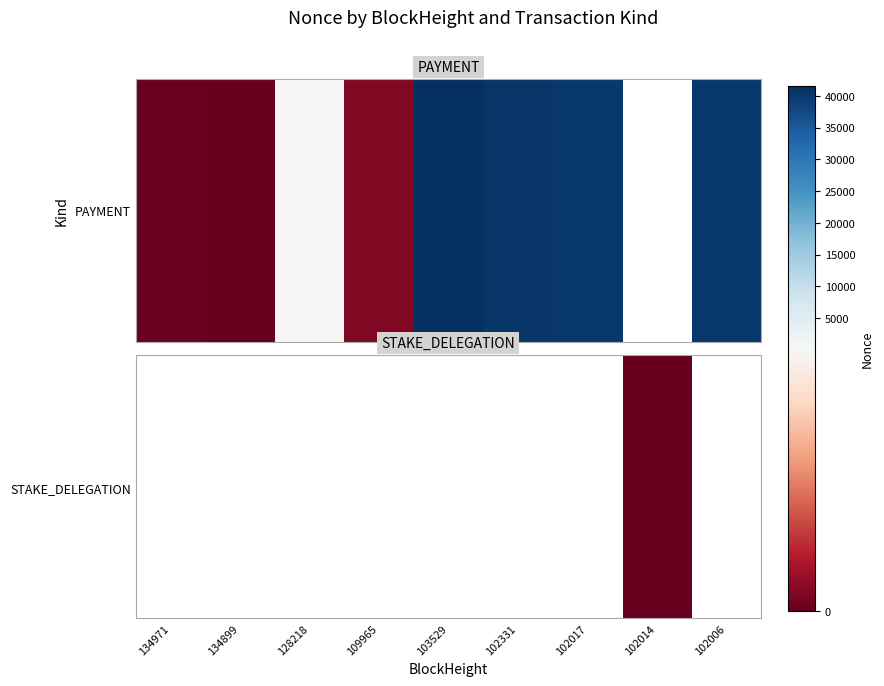

Count the number of categories in the chart.

9